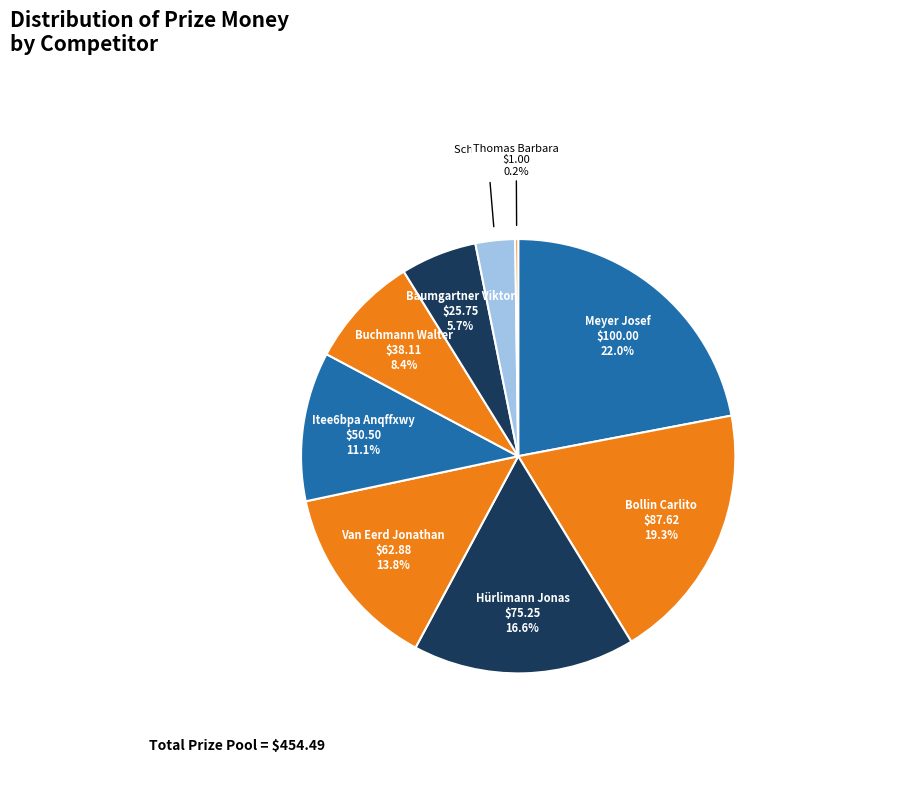

Which category has the biggest portion of the pie?

Meyer Josef